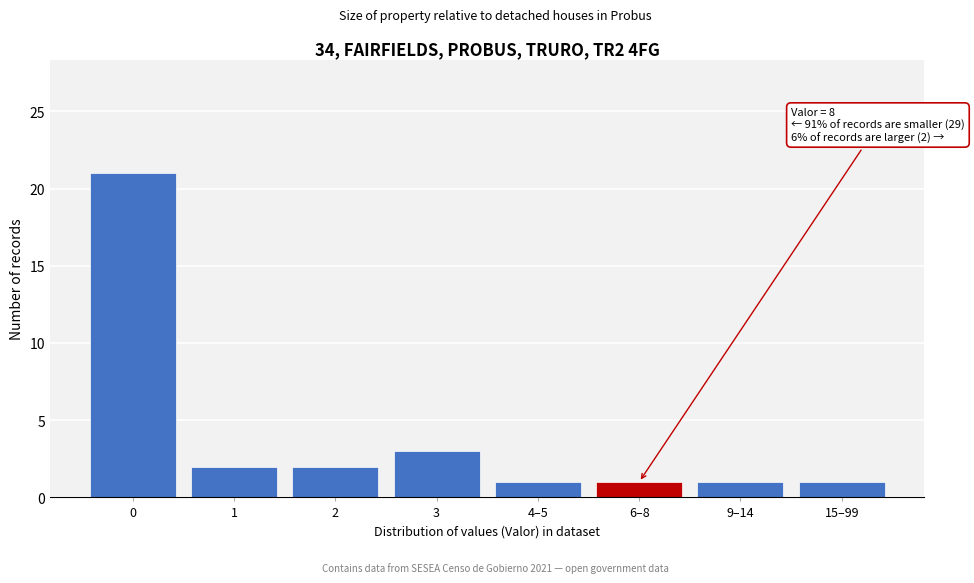

Reading right to left, extract all data points from this chart.

15–99=1	9–14=1	6–8=1	4–5=1	3=3	2=2	1=2	0=21